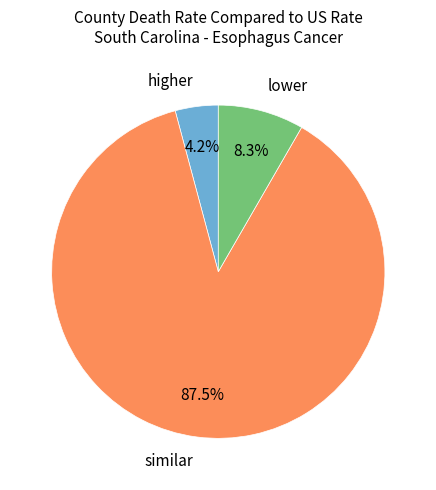

How many segments does this pie chart have?

3